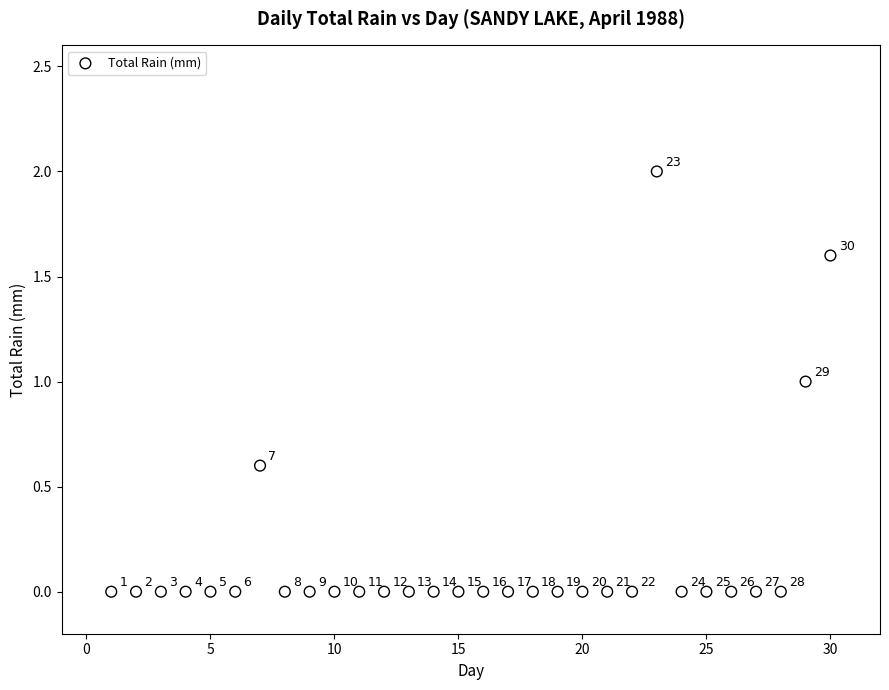

What is the range of X values (max minus min)?

29.0